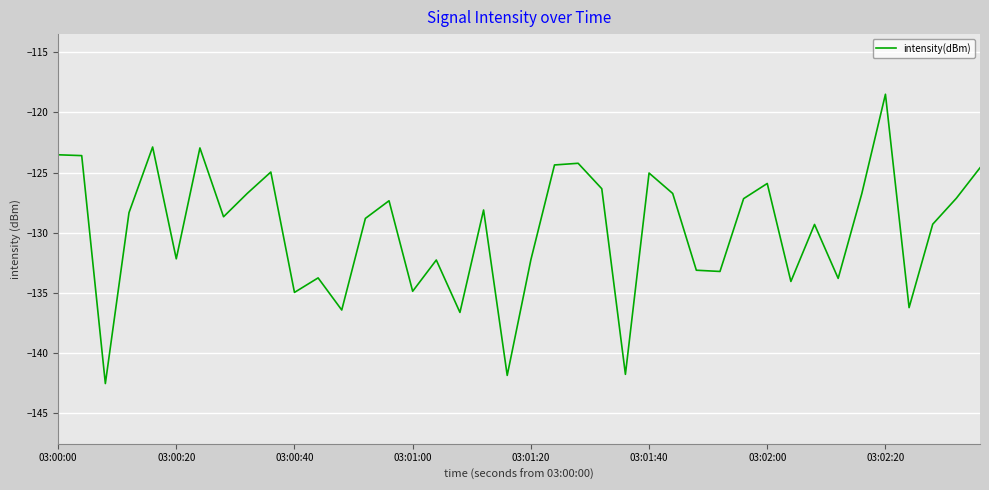

What is the difference between the maximum and minimum values?

24.1